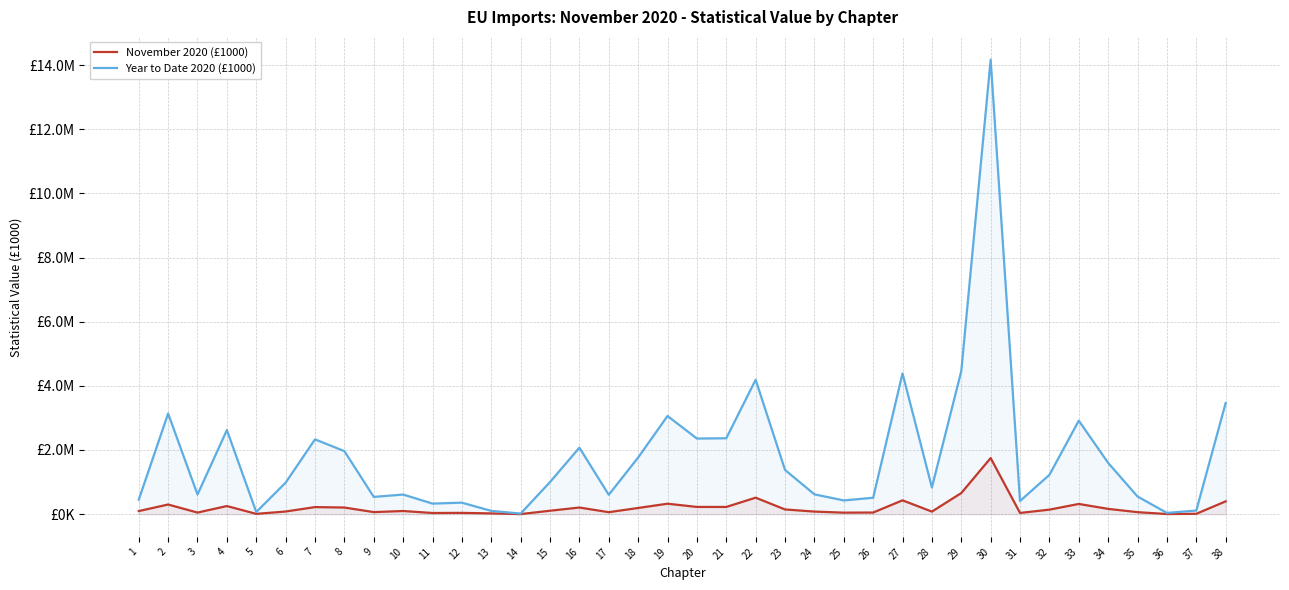

What are all the series names shown in the legend?

November 2020 (£1000), Year to Date 2020 (£1000)